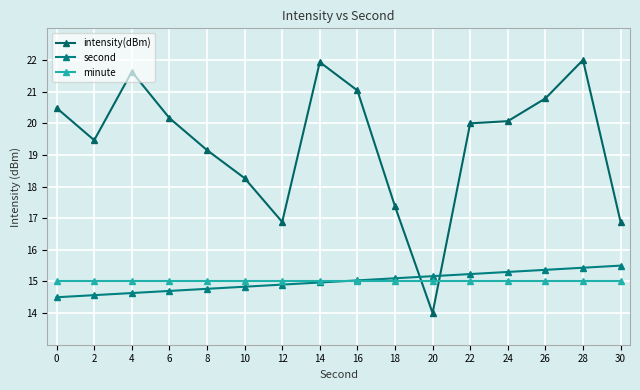

At 4, list the series in order from largest to smallest.

intensity(dBm), minute, second